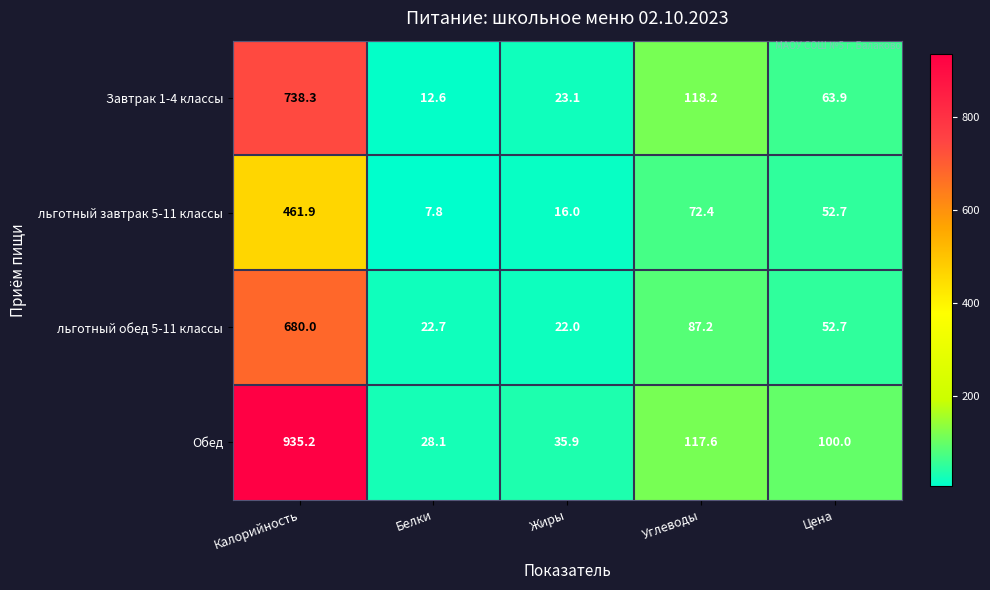

What is the difference between the льготный завтрак 5-11 классы values at Углеводы and Белки?

64.6